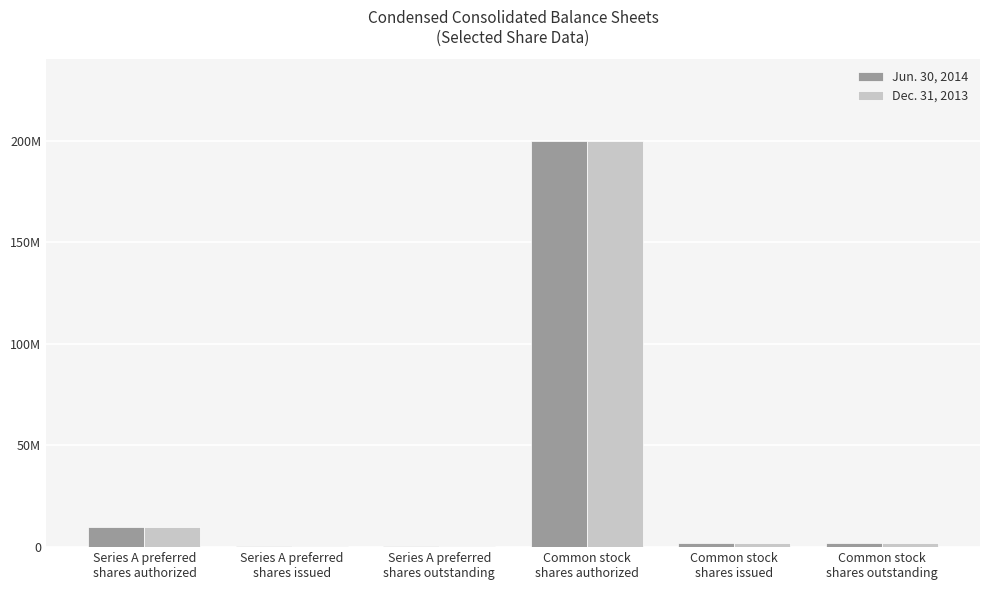

Which category has the highest value in the Jun. 30, 2014 series?

Common stock
shares authorized